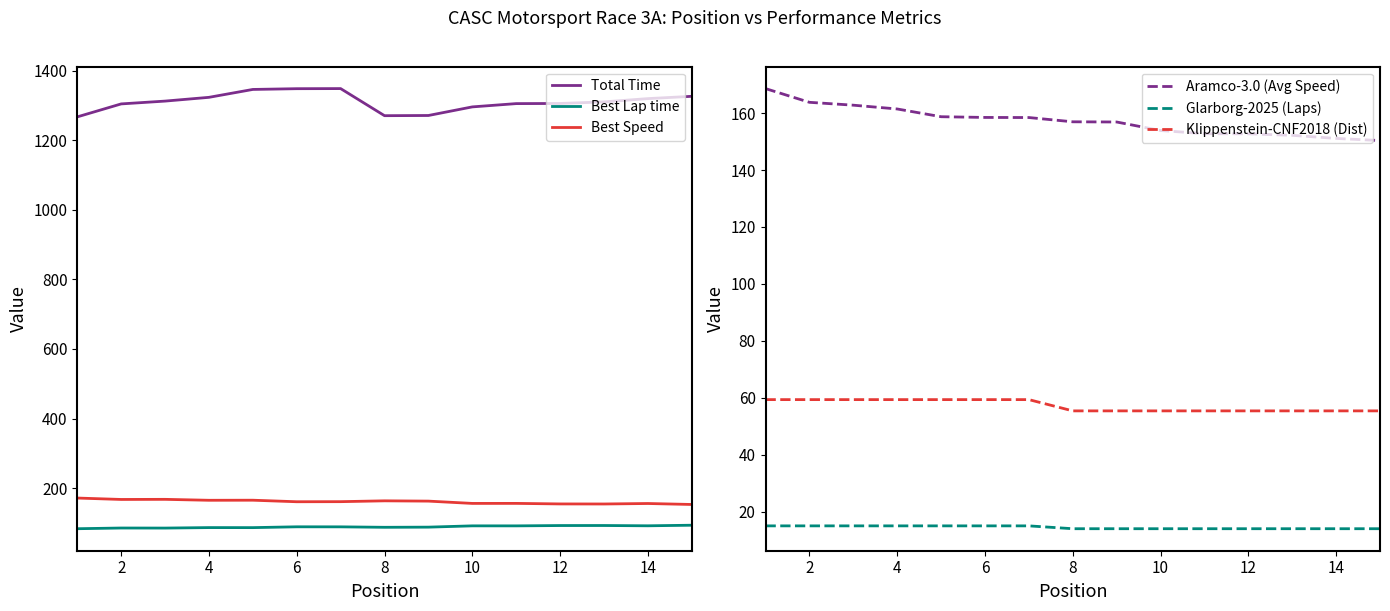

What is the difference between the second highest and second lowest values in the Total Distance series?

4.0